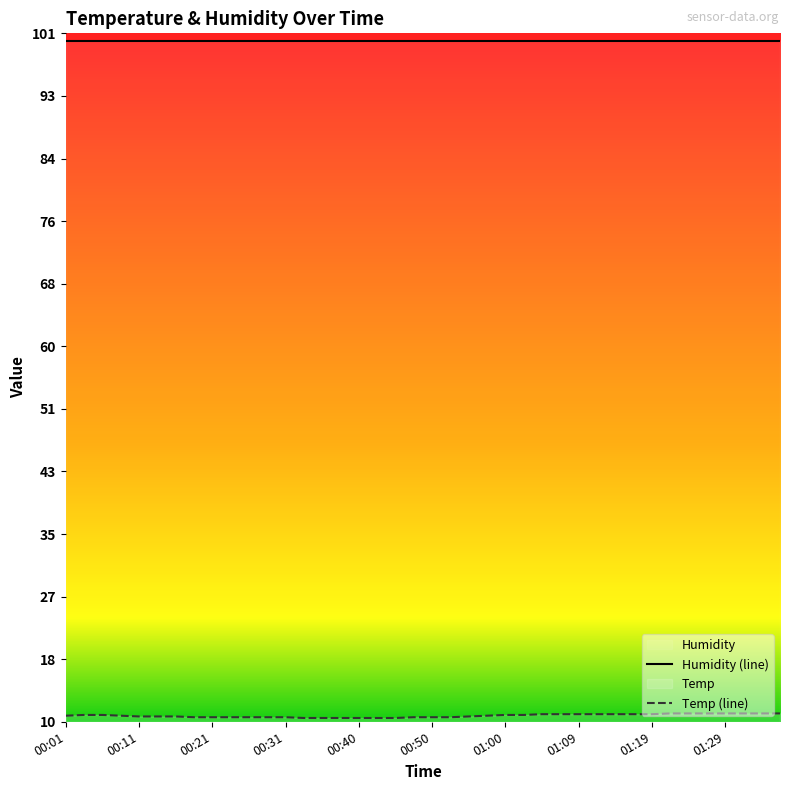

Where does the Temp (line) series first go above 11?

00:11